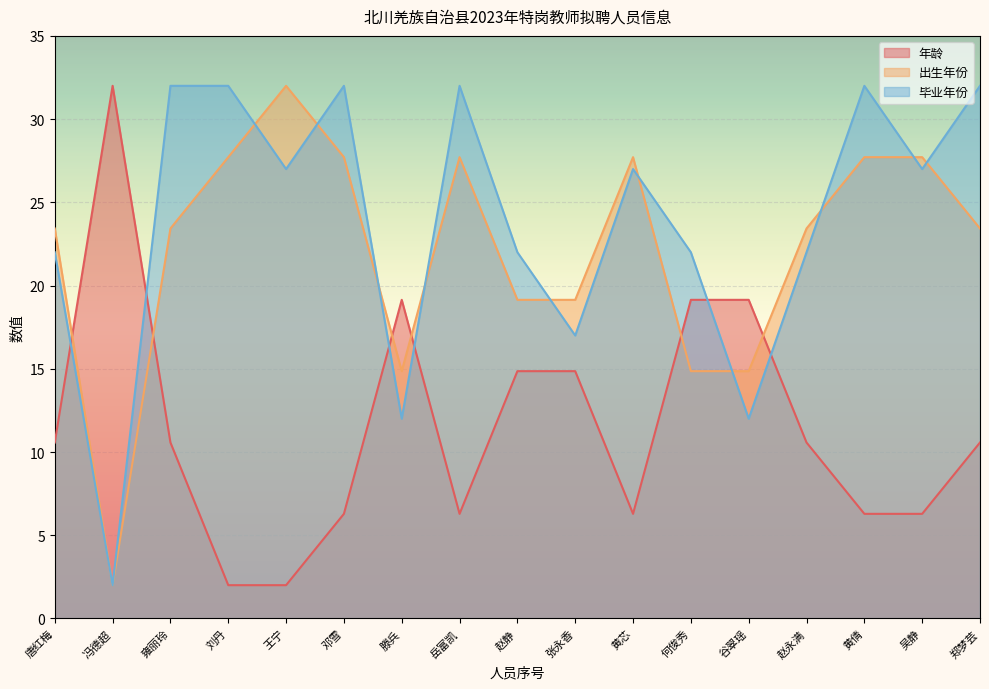

What is the sum of all 毕业年份 values?

404.0